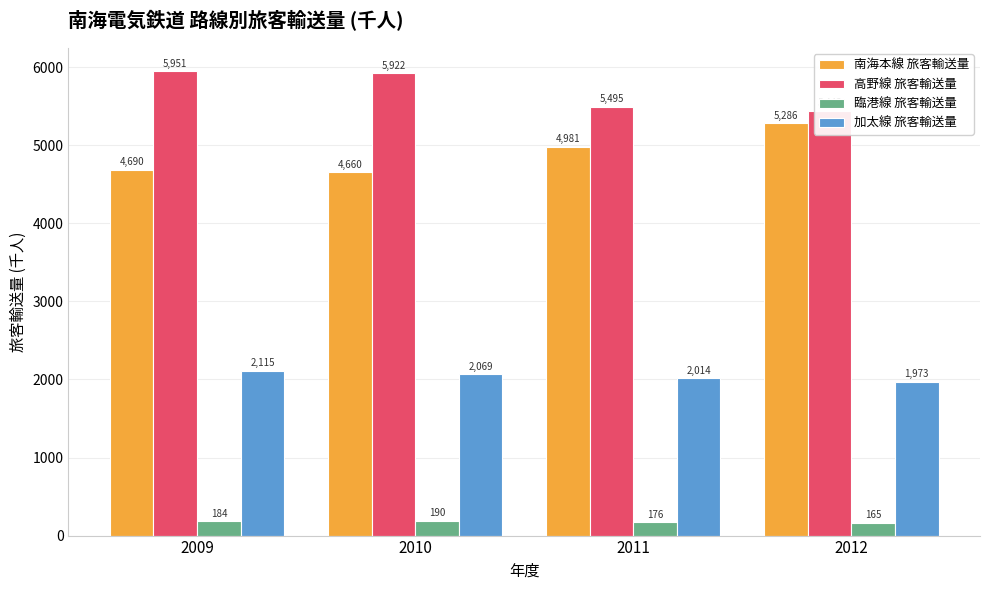

What is the value of the 高野線 旅客輸送量 bar at the 3rd from the left?

5495